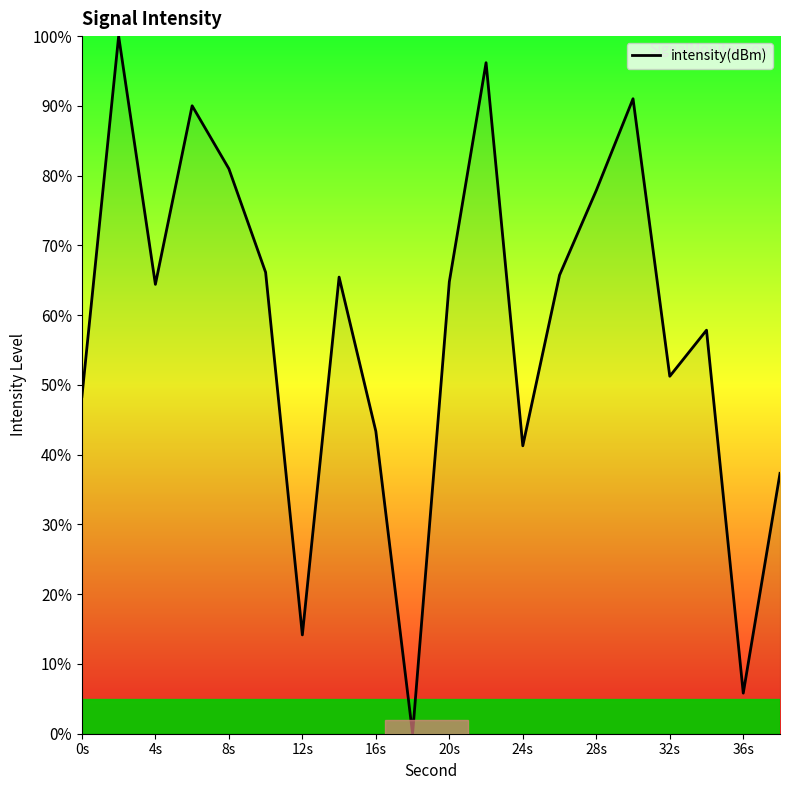

What is the greatest value displayed?

100.0